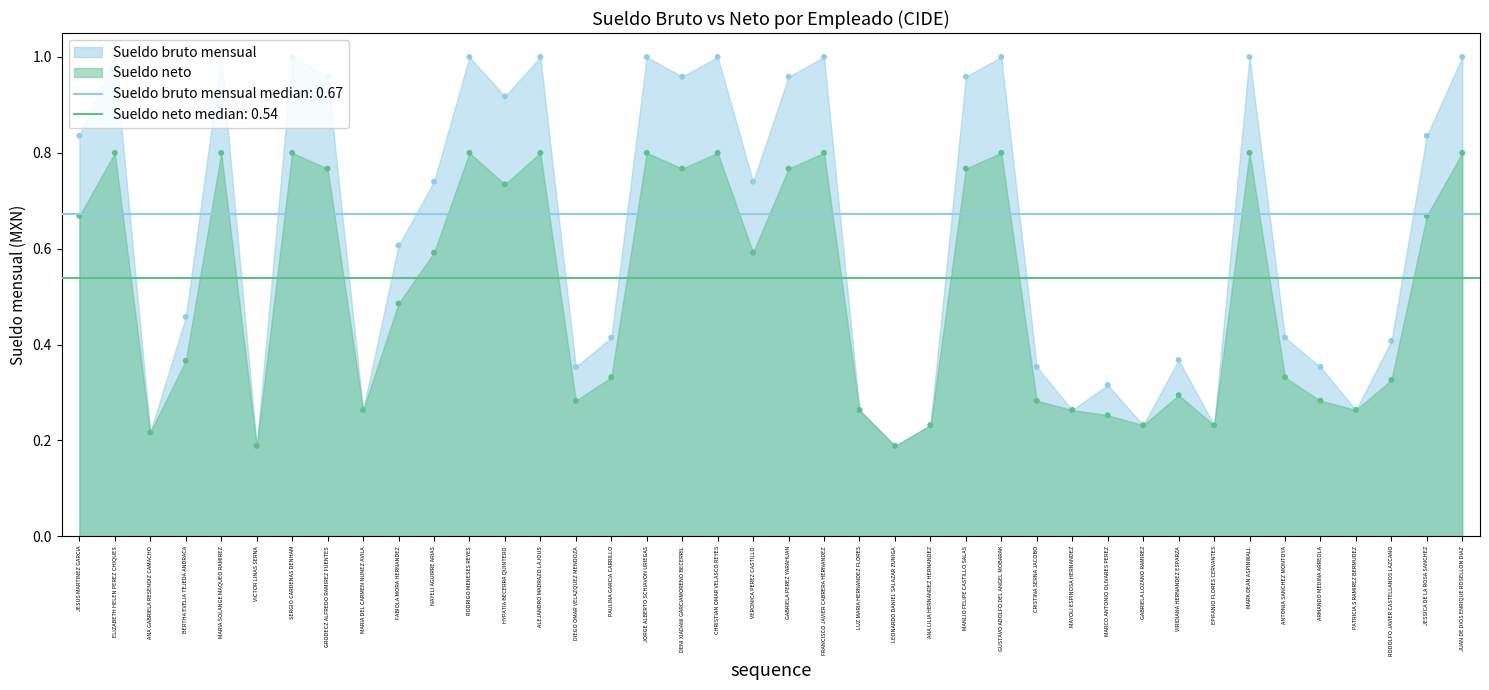

At how many categories does at least one series exceed 0?

40